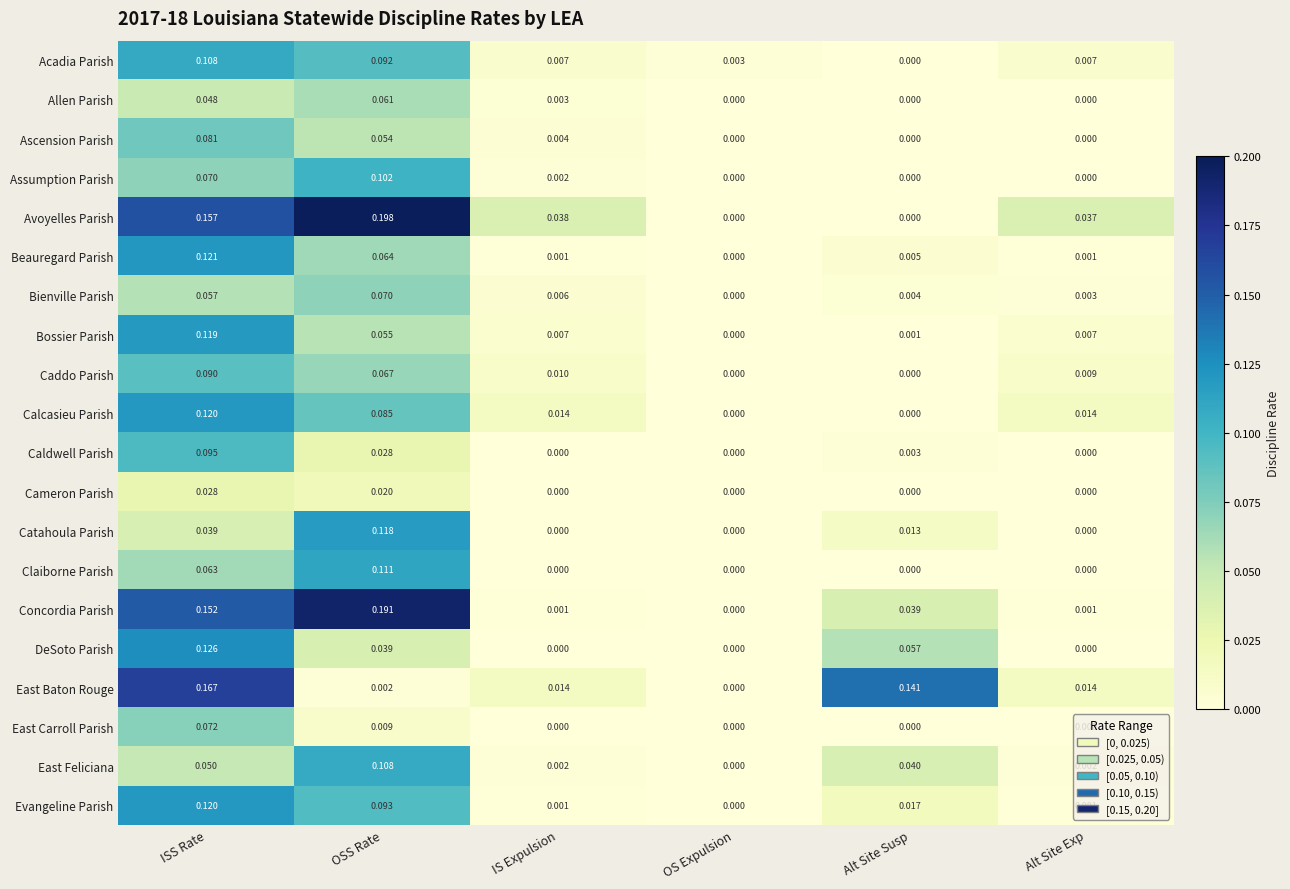

Between OS Expulsion and Alt Site Susp, which series saw the biggest shift?

East Baton Rouge